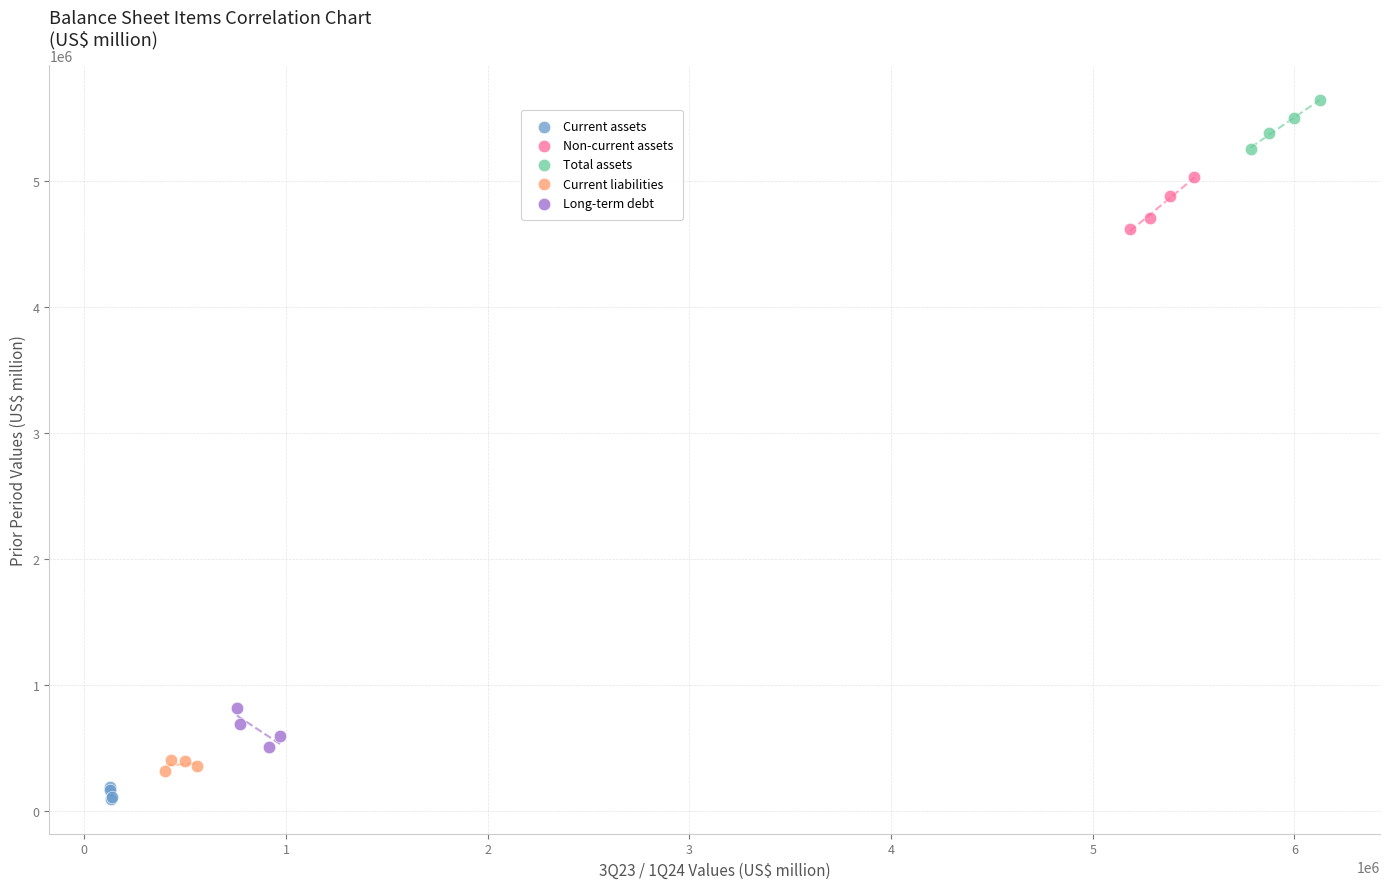

Which series reaches the maximum Y coordinate?

Total assets